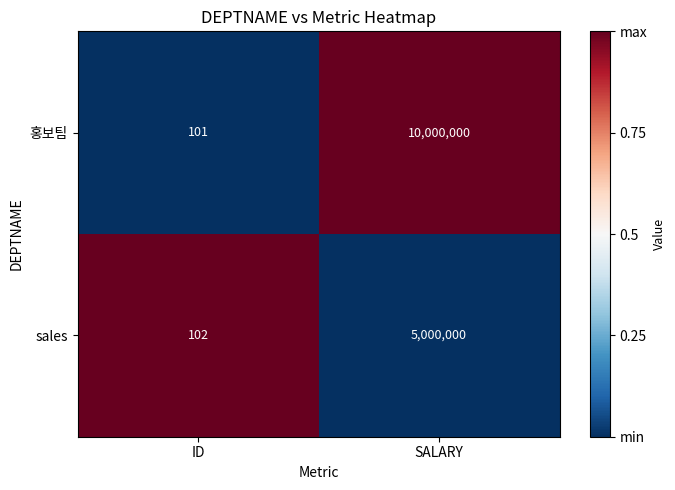

Is it true that 홍보팀 equals 101 at ID?

True